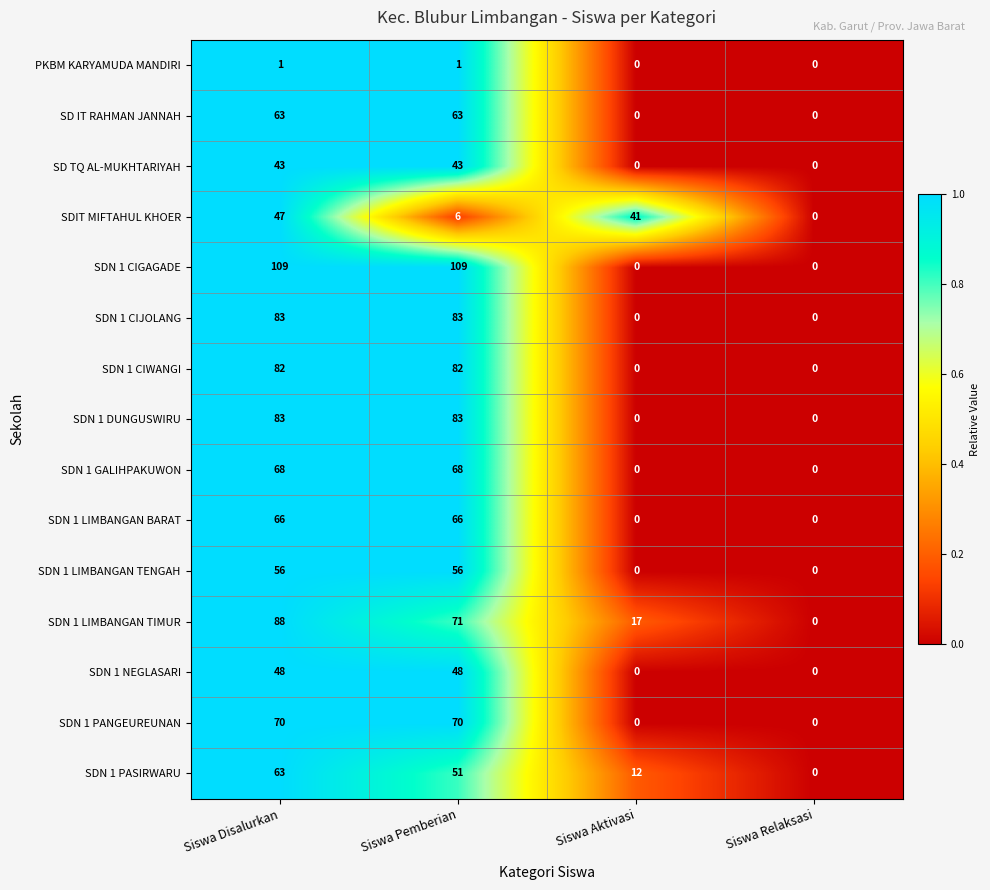

At which label does SDN 1 LIMBANGAN TIMUR first exceed 71?

Siswa Disalurkan